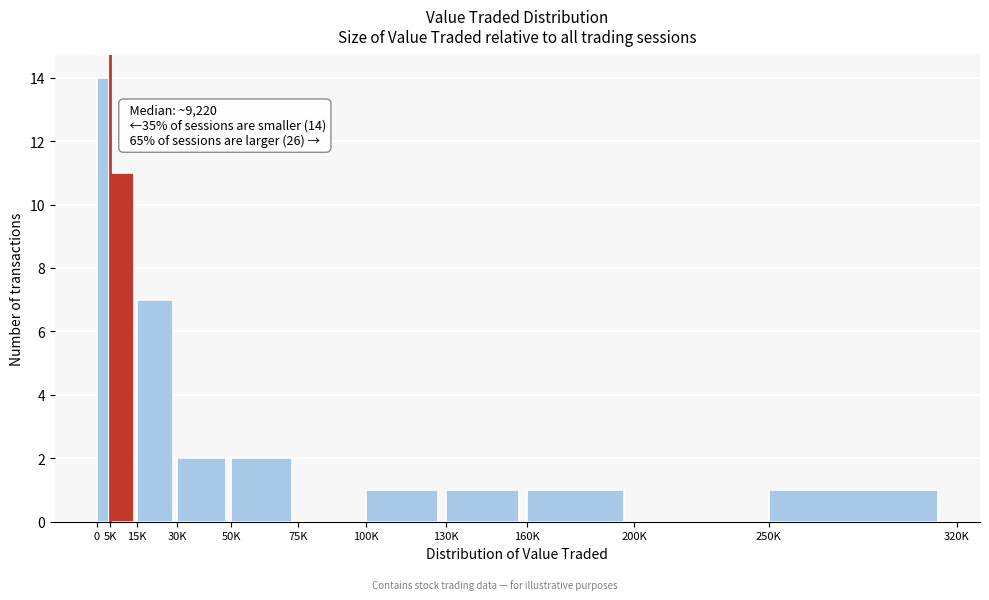

Reading left to right, extract all data points from this chart.

0=14	5K=11	15K=7	30K=2	50K=2	75K=0	100K=1	130K=1	160K=1	200K=0	250K=1